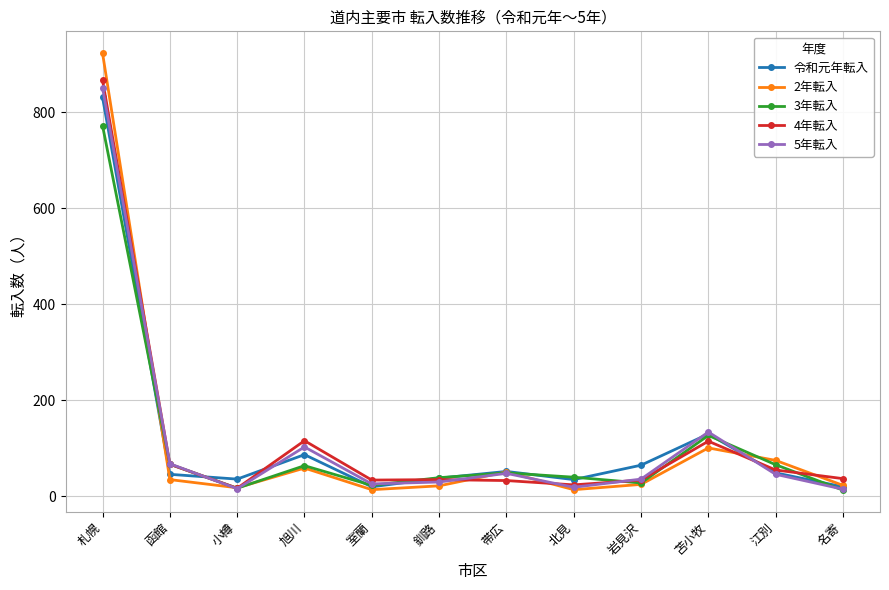

Is this an area chart (filled region under the line)?

No